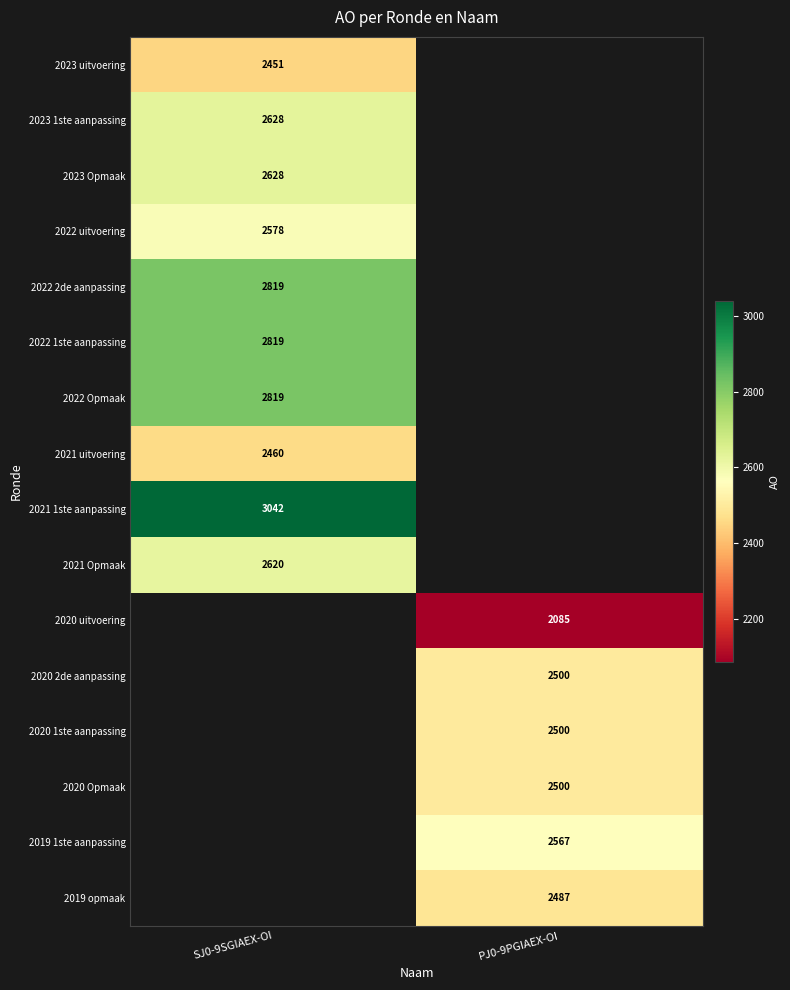

Count the number of data series in this chart.

16